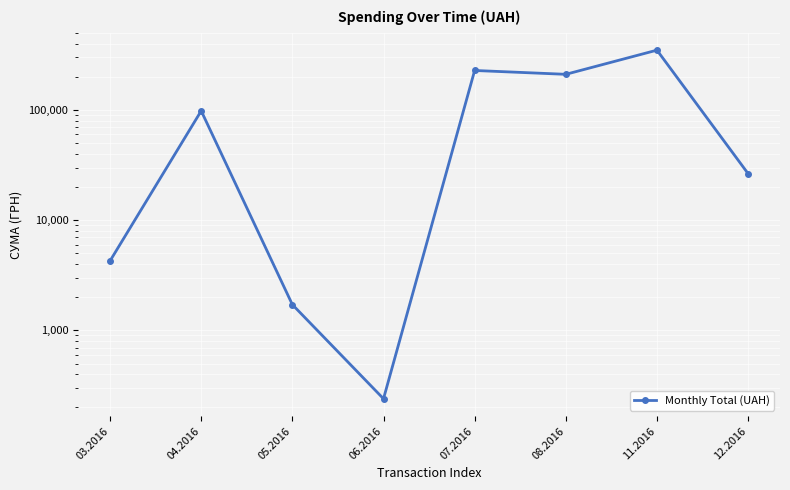

Where does the data first go above 98172?

04.2016